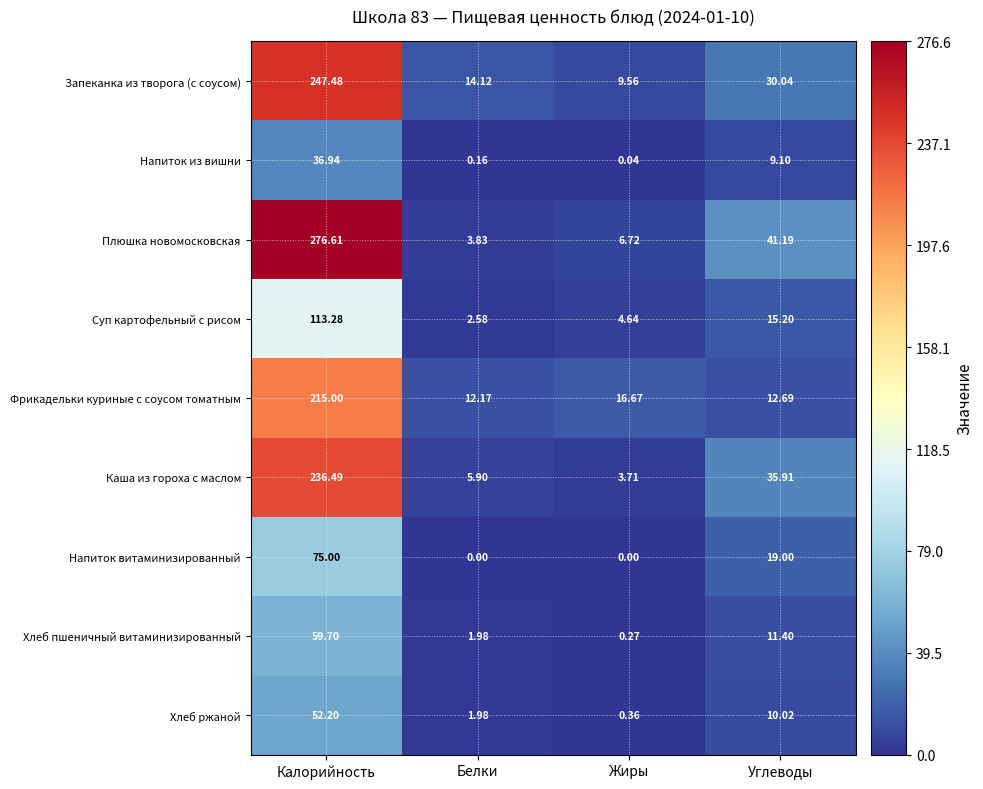

Where does the Плюшка новомосковская series first go above 41?

Калорийность